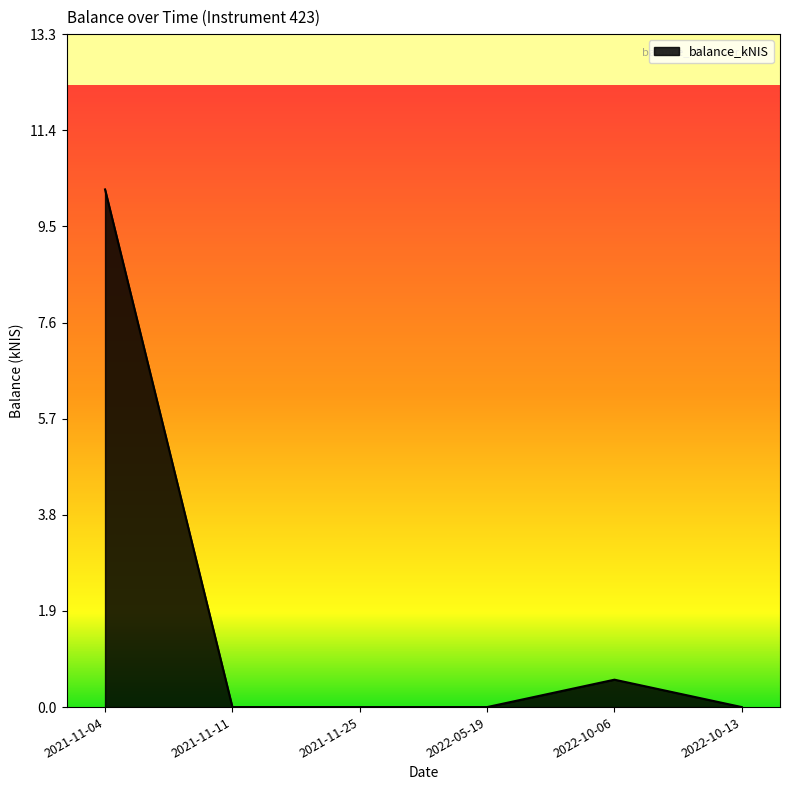

How many series are shown in this chart?

1